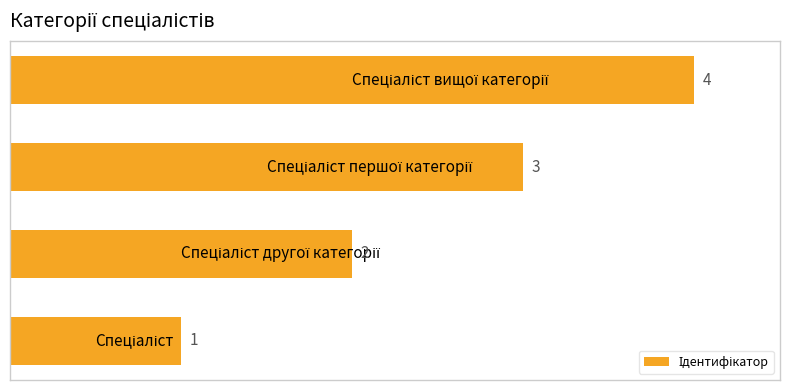

What is the greatest value displayed?

4